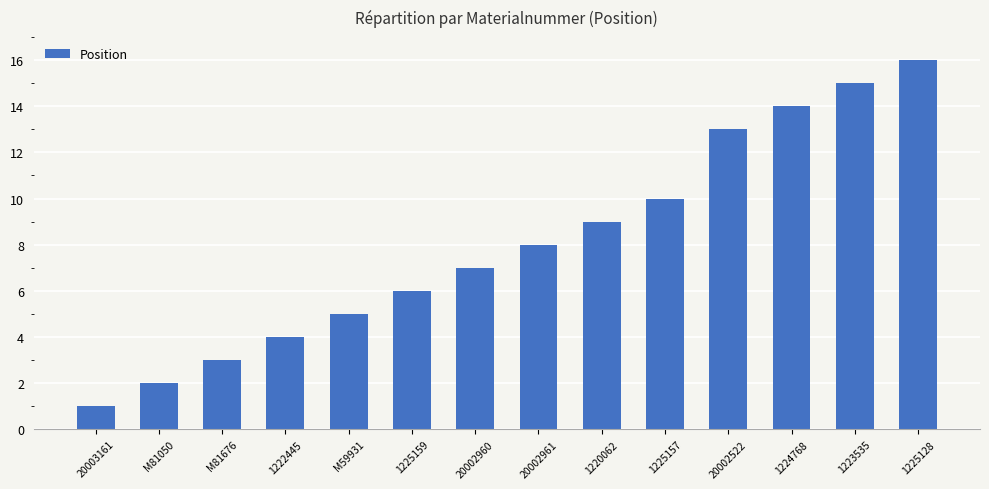

Which category has the lowest value across all series?

20003161